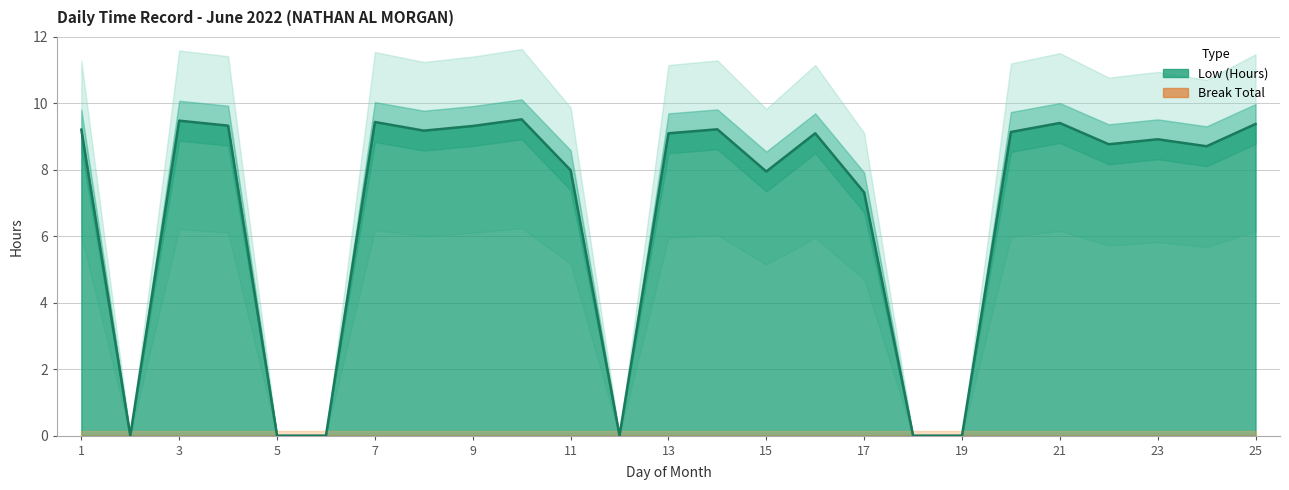

How many values are below 9?

12